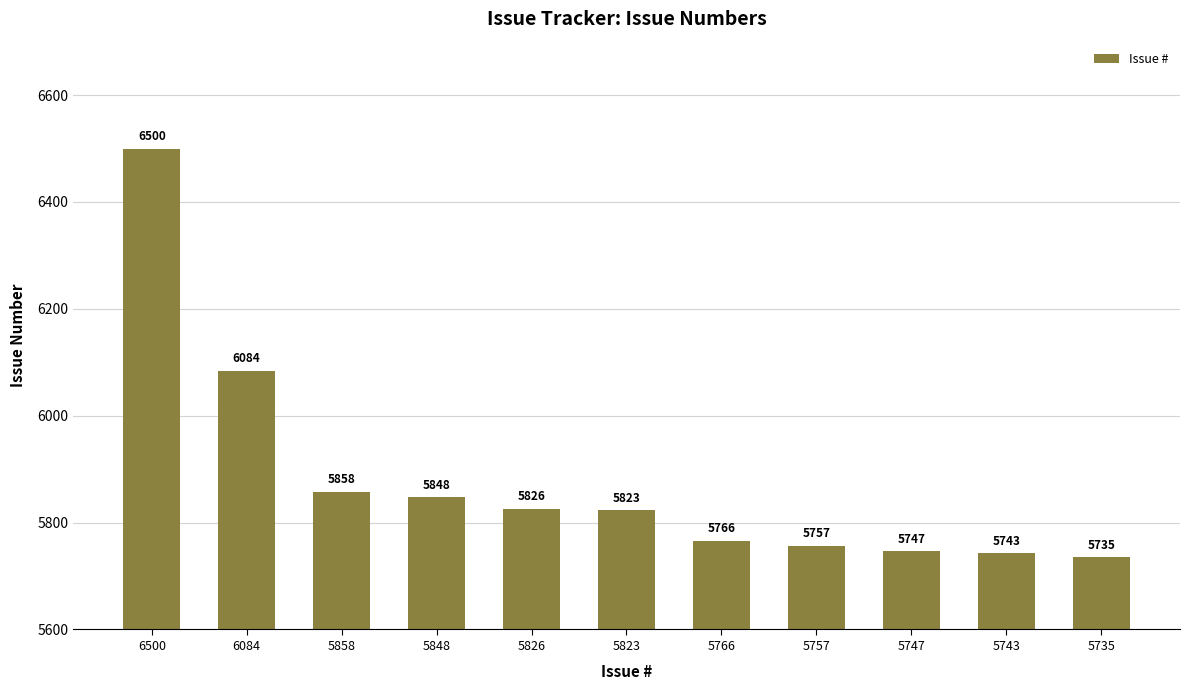

Is it true that the value at 5826 is 5826?

True